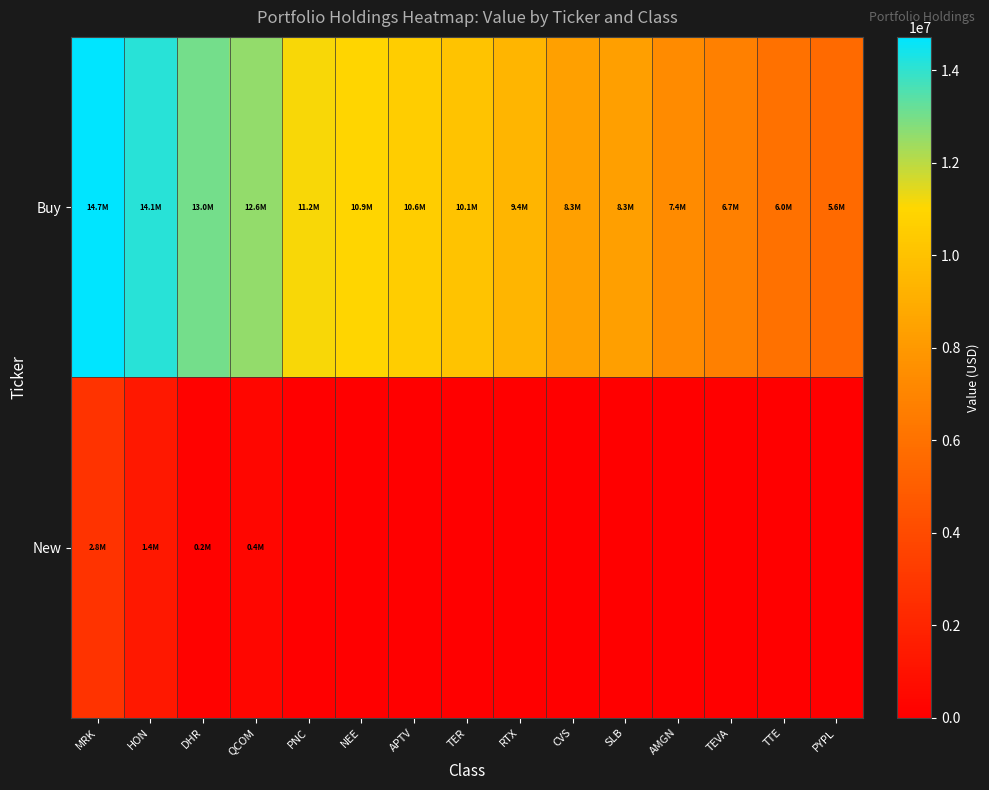

Which series changed the most between DHR and PYPL?

Buy